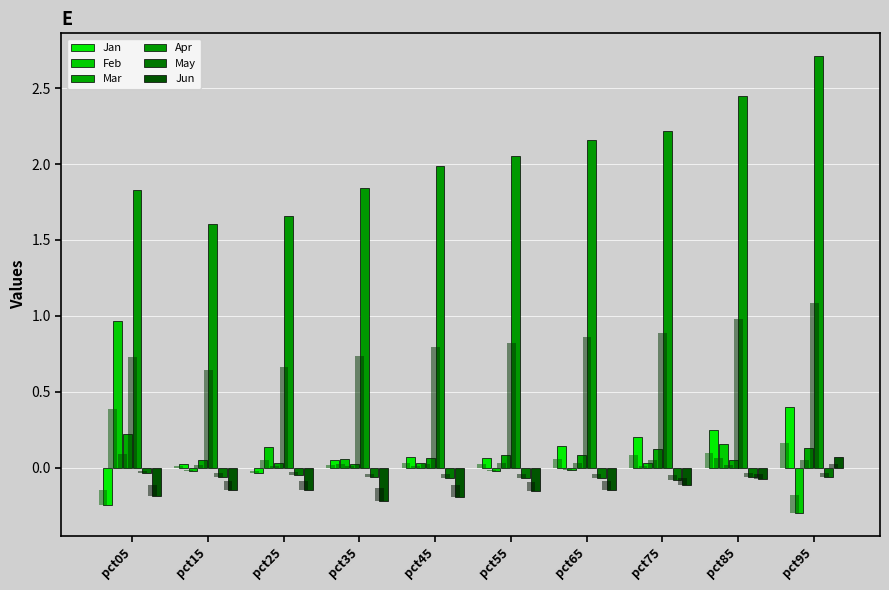

What is the maximum value for Apr?

2.7